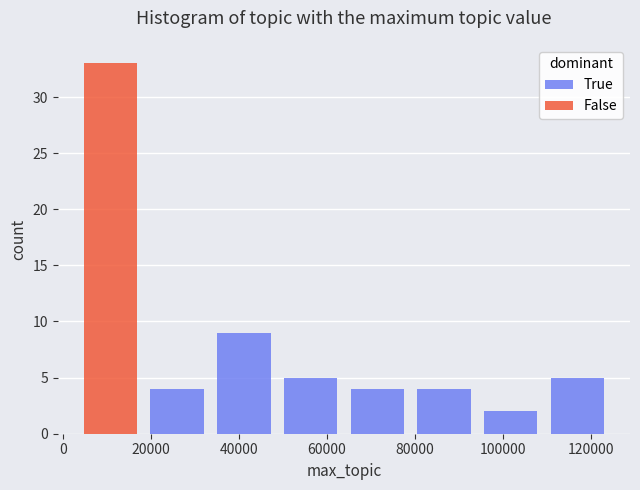

What is the total height of the stacked bar covering 18000 to 34000 on the x-axis? Neither the bar edges nor the heights are printed on the chart, so give them approximately, as read against the axes.

4